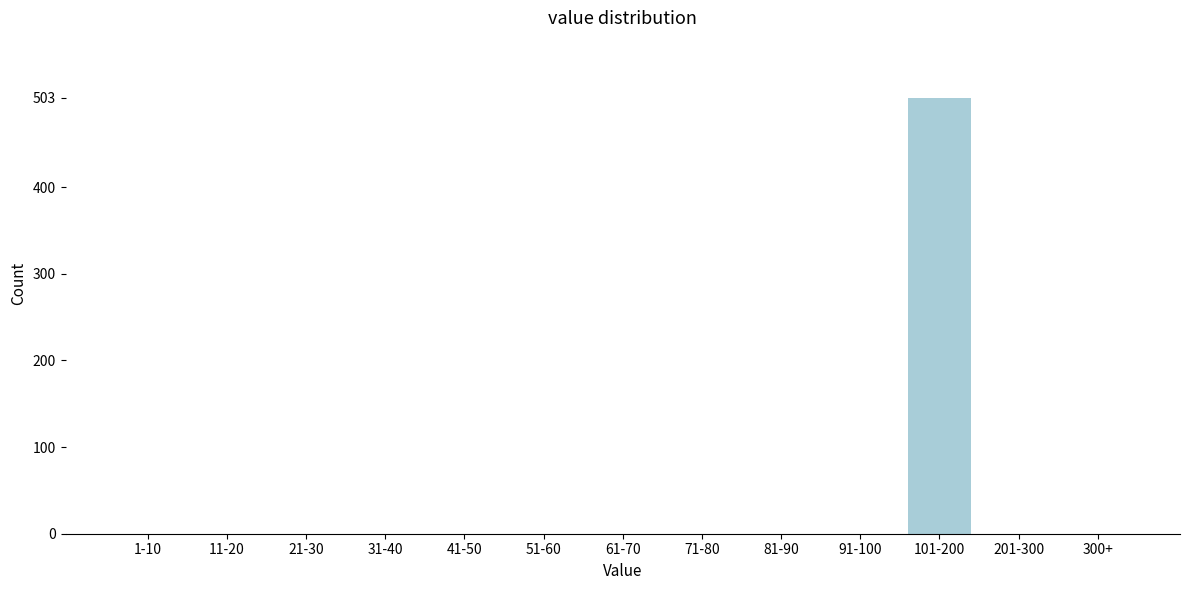

Reading left to right, what are all the values shown in this chart?

1-10=0	11-20=0	21-30=0	31-40=0	41-50=0	51-60=0	61-70=0	71-80=0	81-90=0	91-100=0	101-200=503	201-300=0	300+=0